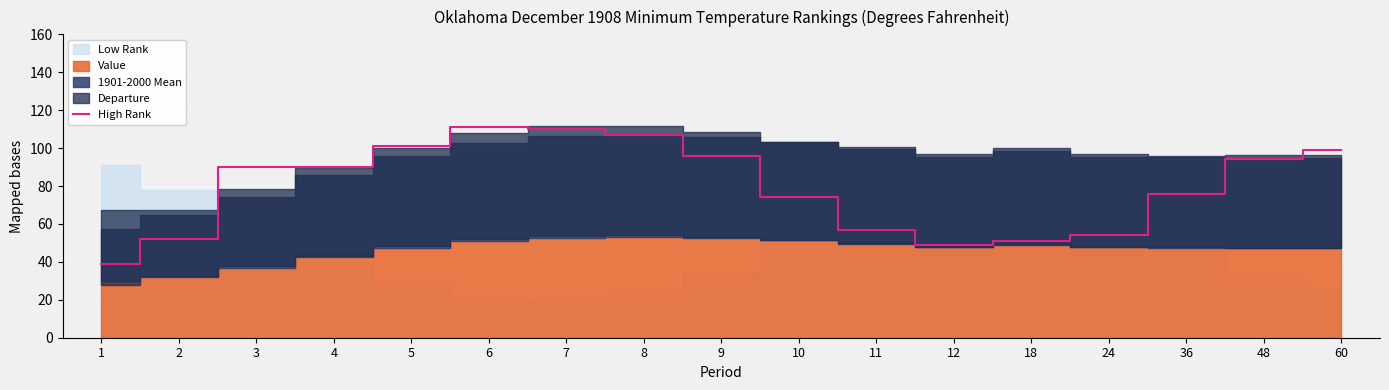

Reading left to right, transcribe all the data shown in this chart.

39	52	90	90	101	111	110	107	96	74	57	49	51	54	76	94	99